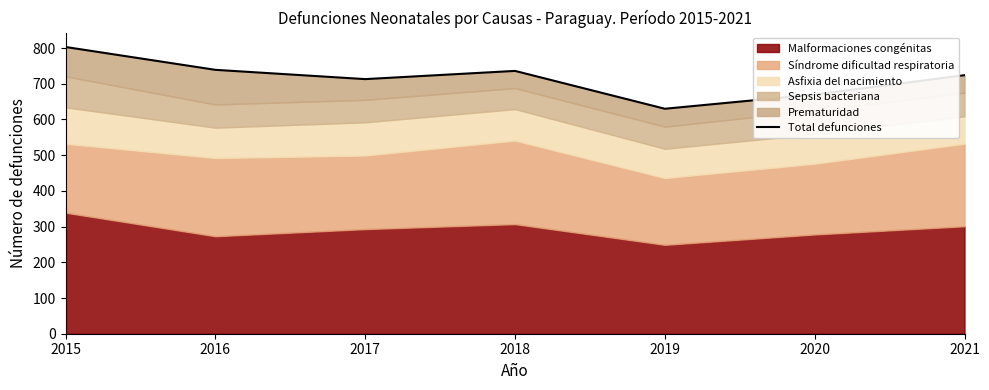

Reading left to right, what are all the values shown in this chart?

803	739	713	736	630	670	724